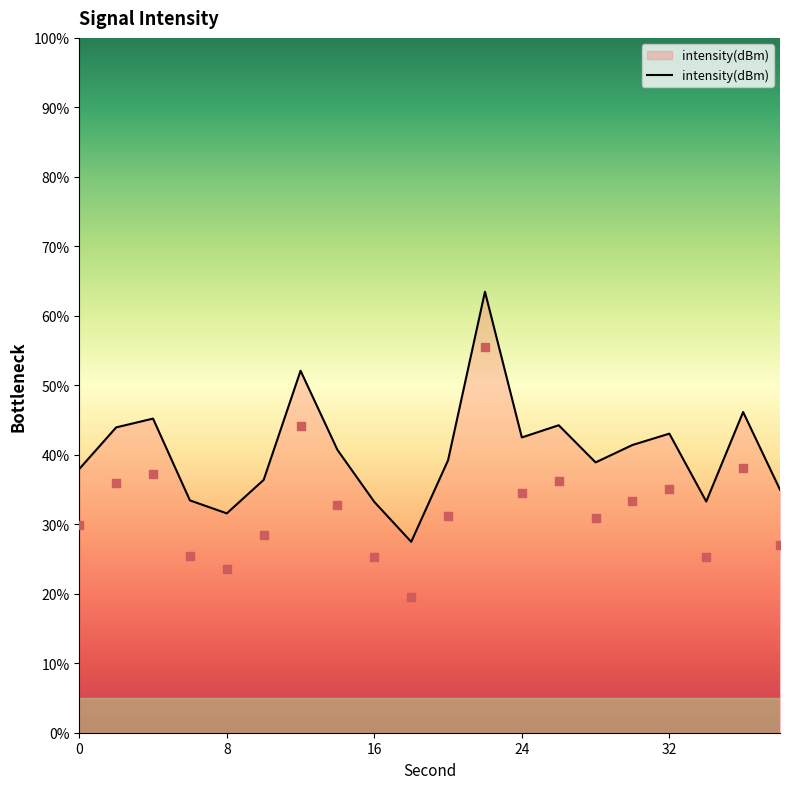

What is the change in value from 14 to 16?

-7.5